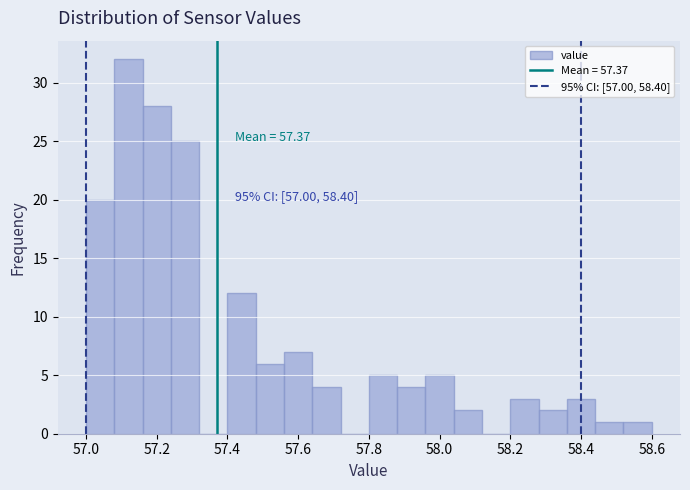

Which range on the x-axis has the tallest bar?

57.08 to 57.16